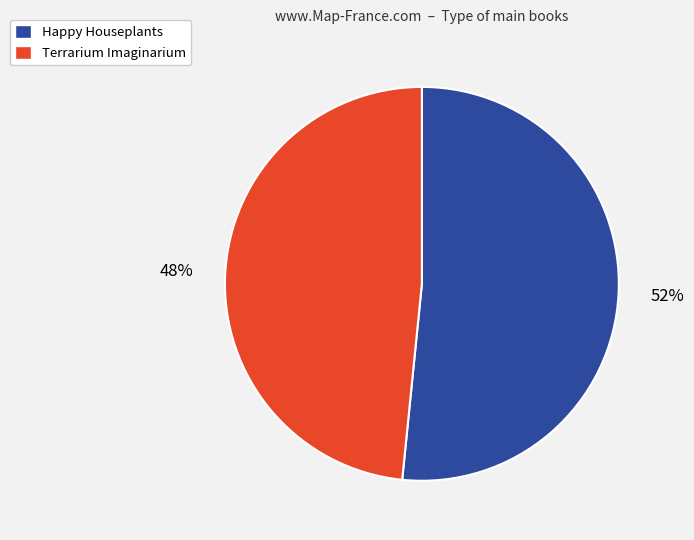

Count the number of slices in the pie.

2